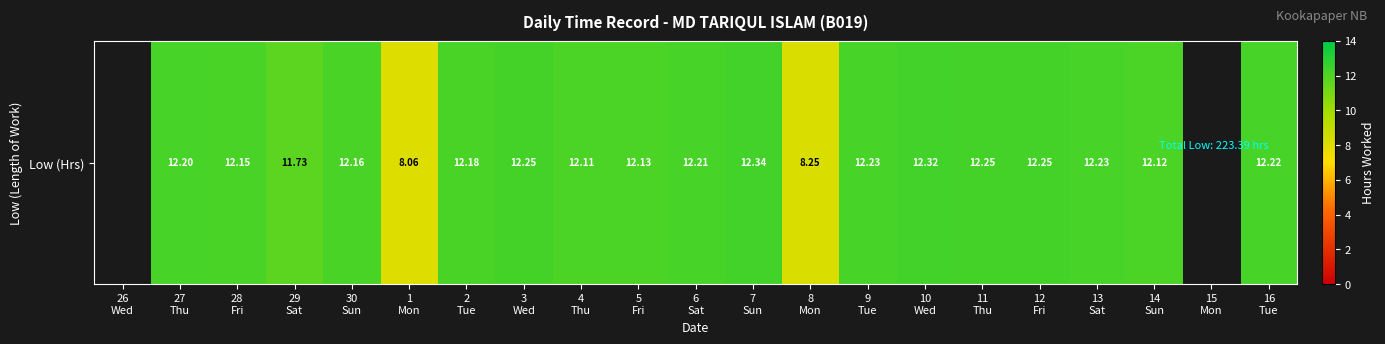

Reading right to left, list all the values displayed in this chart.

12.2	0.0	12.1	12.2	12.2	12.2	12.3	12.2	8.2	12.3	12.2	12.1	12.1	12.2	12.2	8.1	12.2	11.7	12.2	12.2	0.0